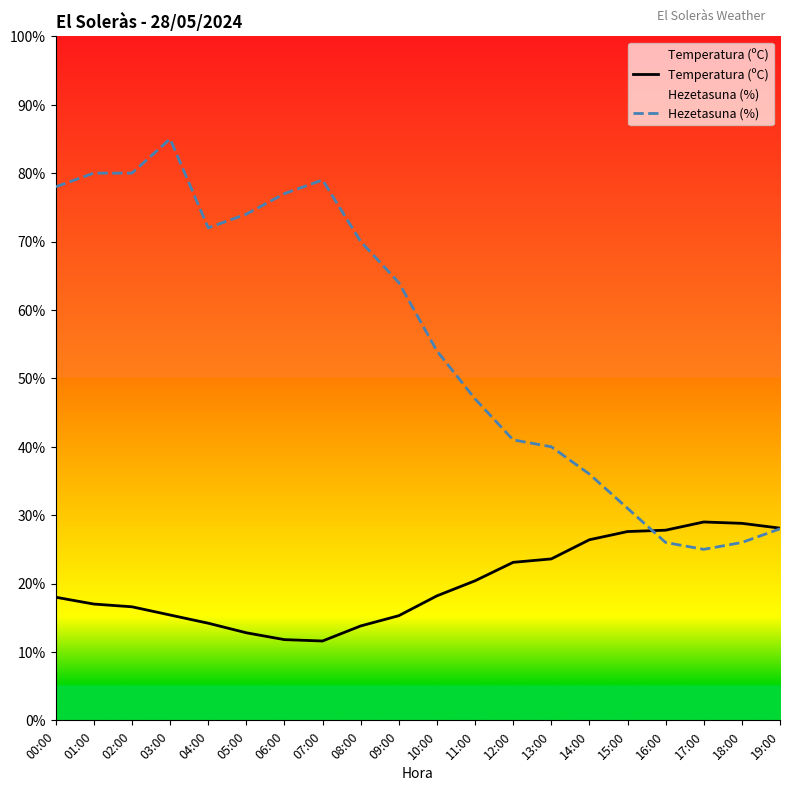

How many interior local valleys does the Temperatura (ºC) series have?

1